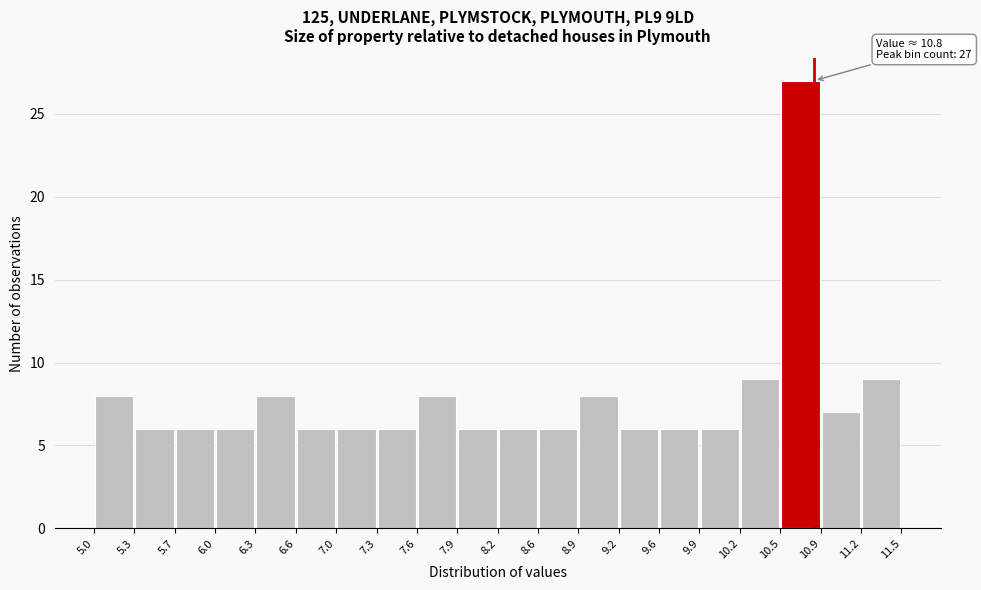

Which range on the x-axis has the tallest bar?

10.5 to 10.9